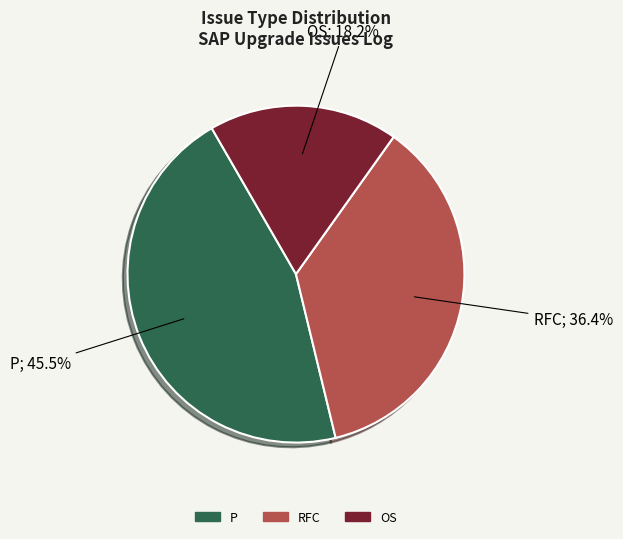

What portion of the pie excludes P?

54.5%